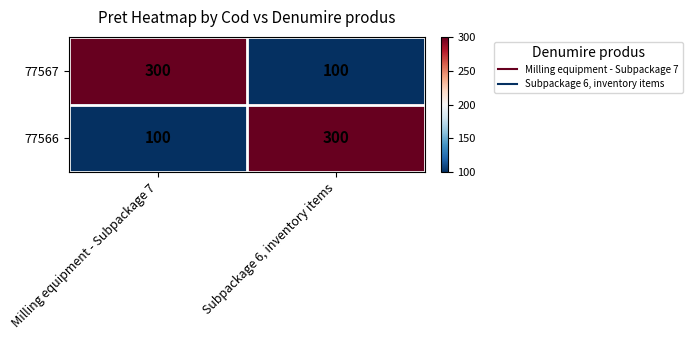

At Milling equipment - Subpackage 7, list the series in order from smallest to largest.

77566, 77567